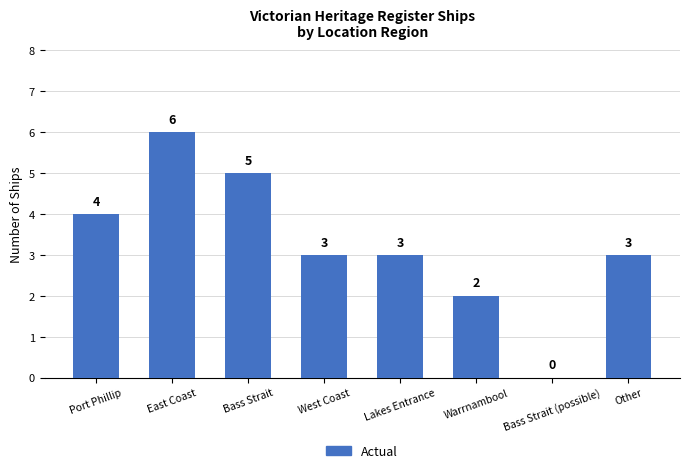

Reading right to left, extract all data points from this chart.

3	0	2	3	3	5	6	4